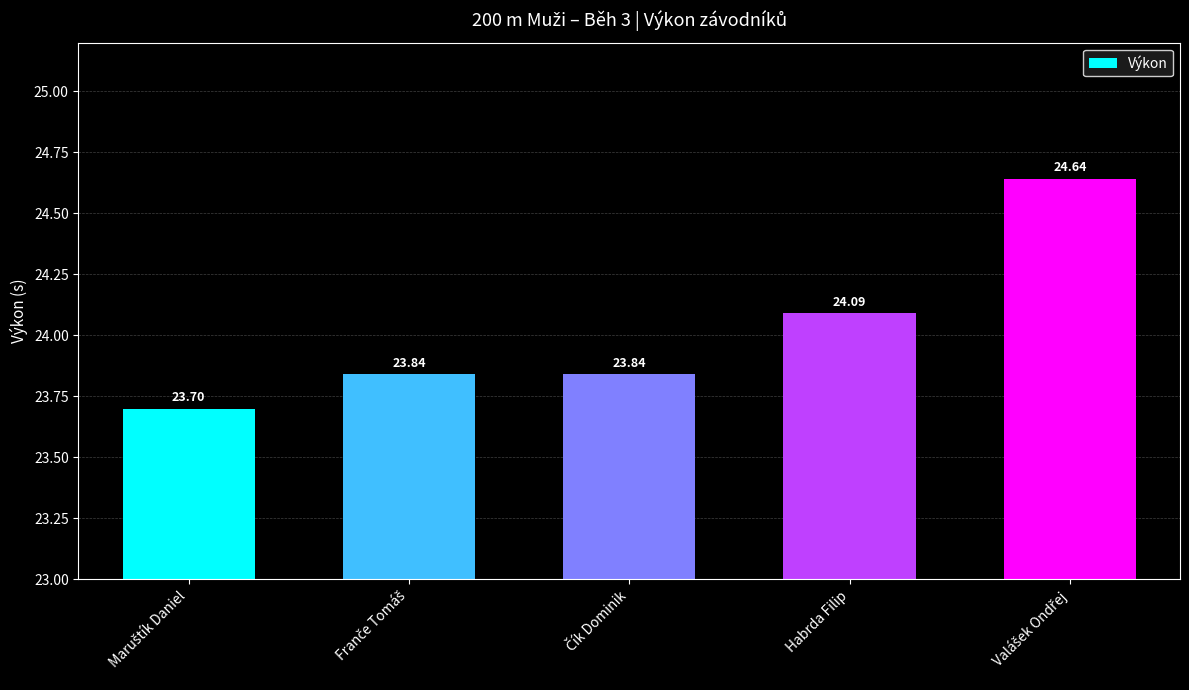

What is the sum of all values?

120.1